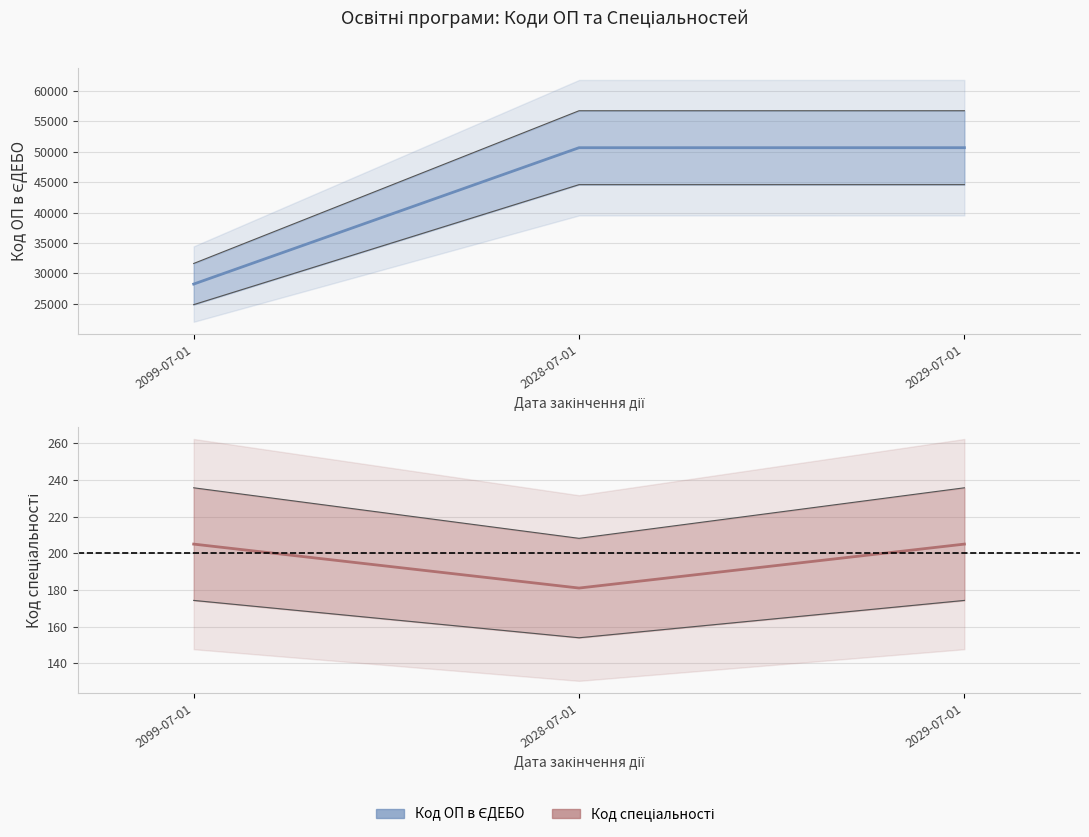

Rank the series at 2099-07-01 from lowest to highest value.

Код спеціальності, Код ОП в ЄДЕБО